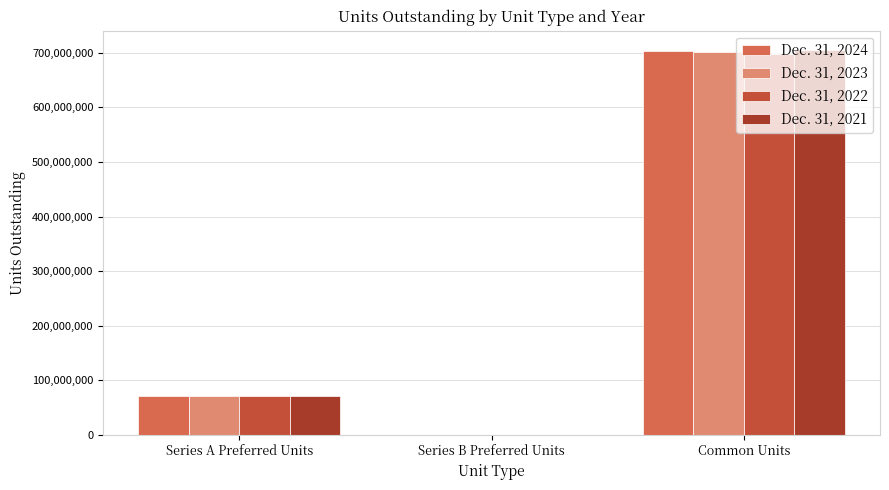

How many groups of bars are there?

3